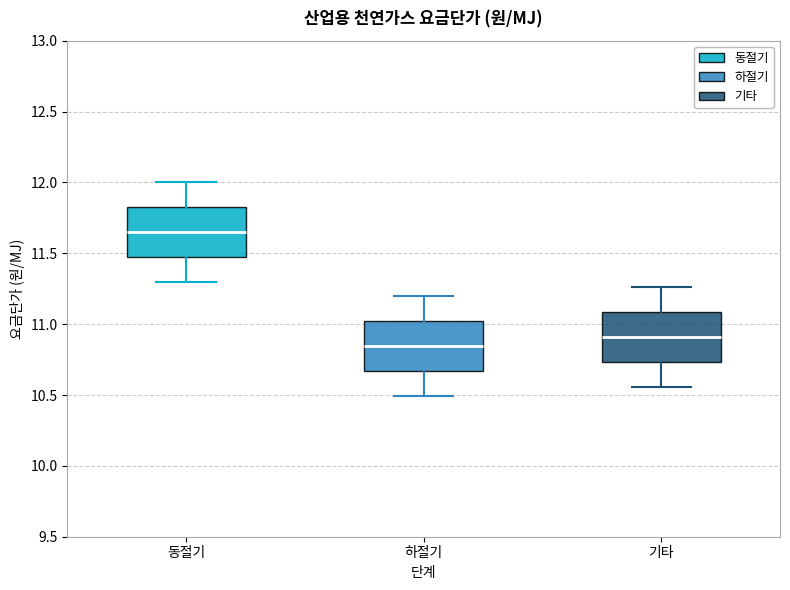

Reading left to right, read every box against the y-axis: the position of its median line, the range the box covers, and the ends of its whiskers. The values are not printed on the chart, so give them approximately, as read against the axis.

동절기: median 11.65, box 11.45 to 11.80, whiskers 11.30 to 12.00
하절기: median 10.85, box 10.65 to 11.00, whiskers 10.50 to 11.20
기타: median 10.90, box 10.75 to 11.10, whiskers 10.55 to 11.25